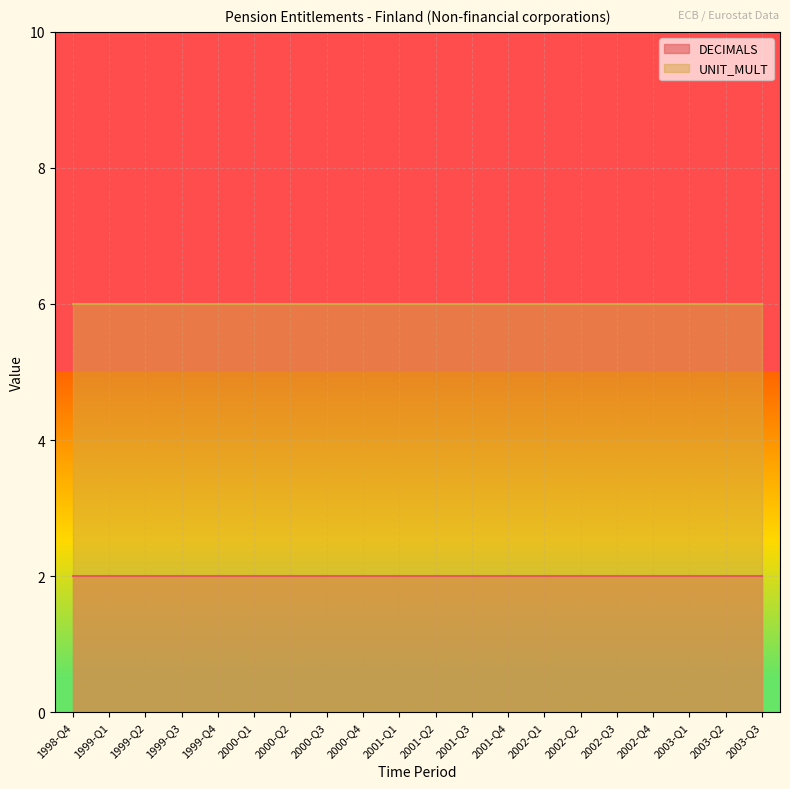

How many lines are shown in the chart?

2